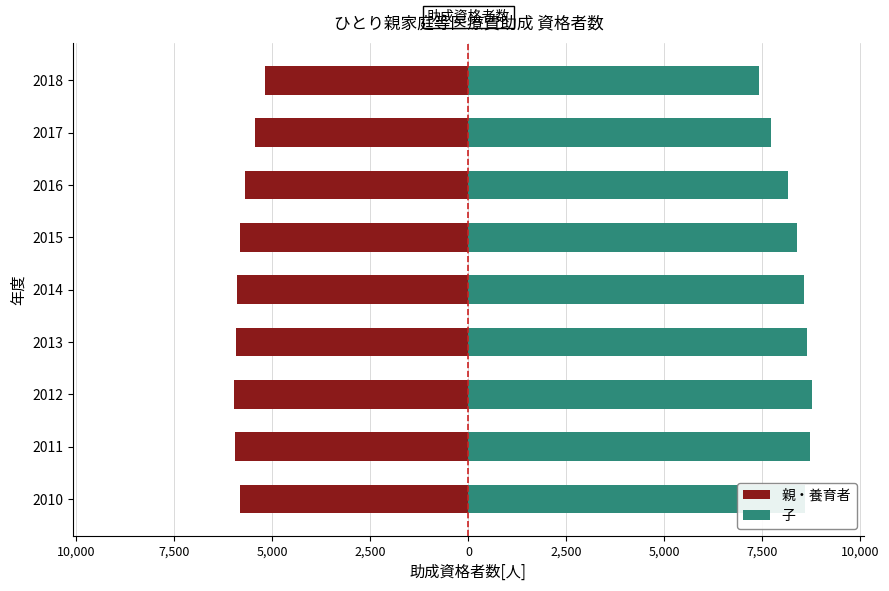

How many bars are there in each group?

2